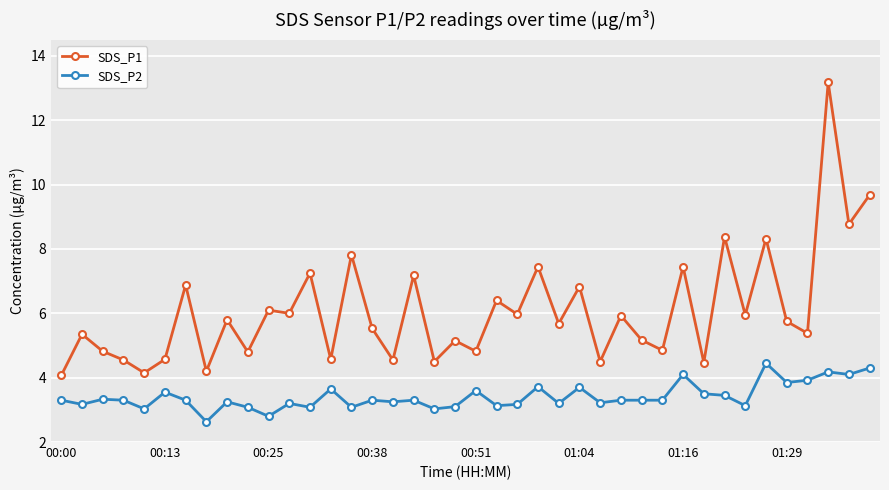

Is this an area chart (filled region under the line)?

No